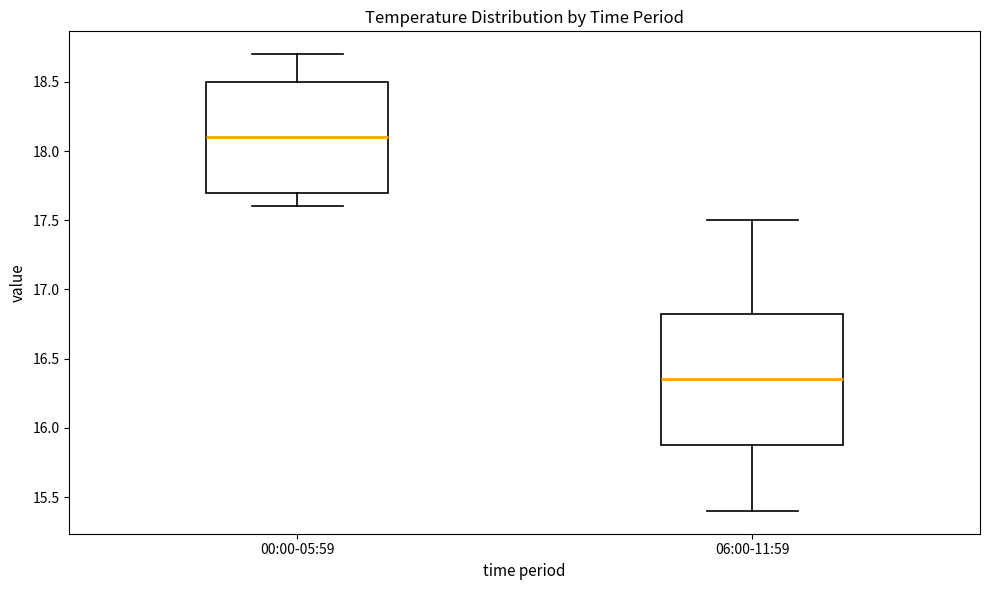

Reading left to right, read every box against the y-axis: the position of its median line, the range the box covers, and the ends of its whiskers. The values are not printed on the chart, so give them approximately, as read against the axis.

00:00-05:59: median 18.10, box 17.70 to 18.50, whiskers 17.60 to 18.70
06:00-11:59: median 16.35, box 15.90 to 16.85, whiskers 15.40 to 17.50